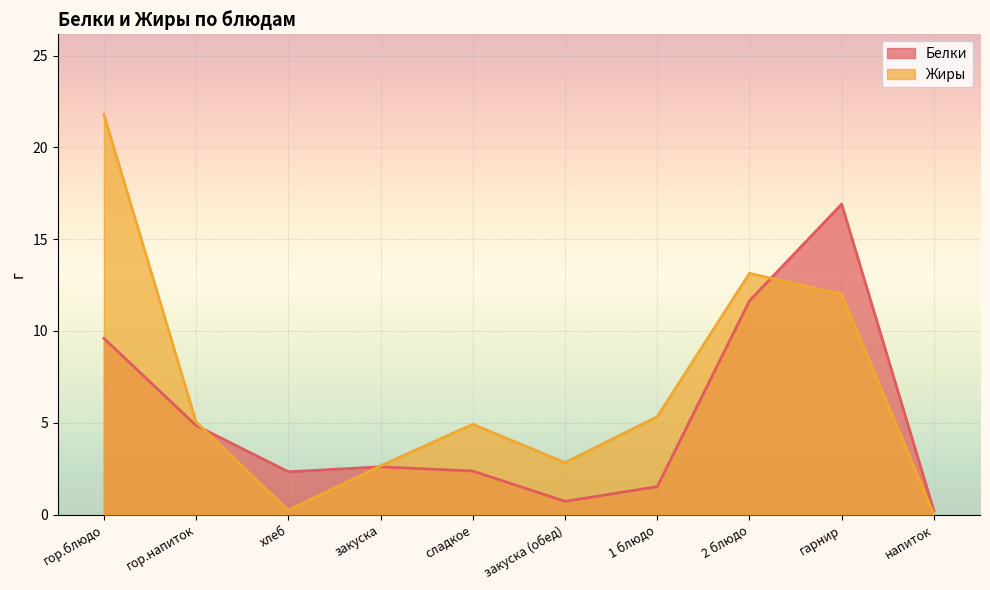

Which series ends up on top after the final intersection of Белки and Жиры?

Белки